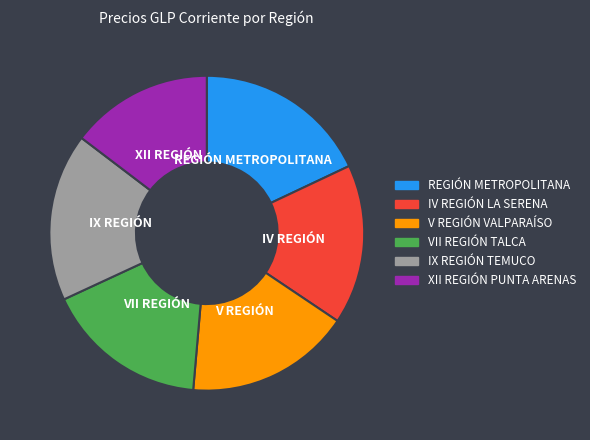

True or false: V REGIÓN VALPARAÍSO accounts for 8% of the total.

False